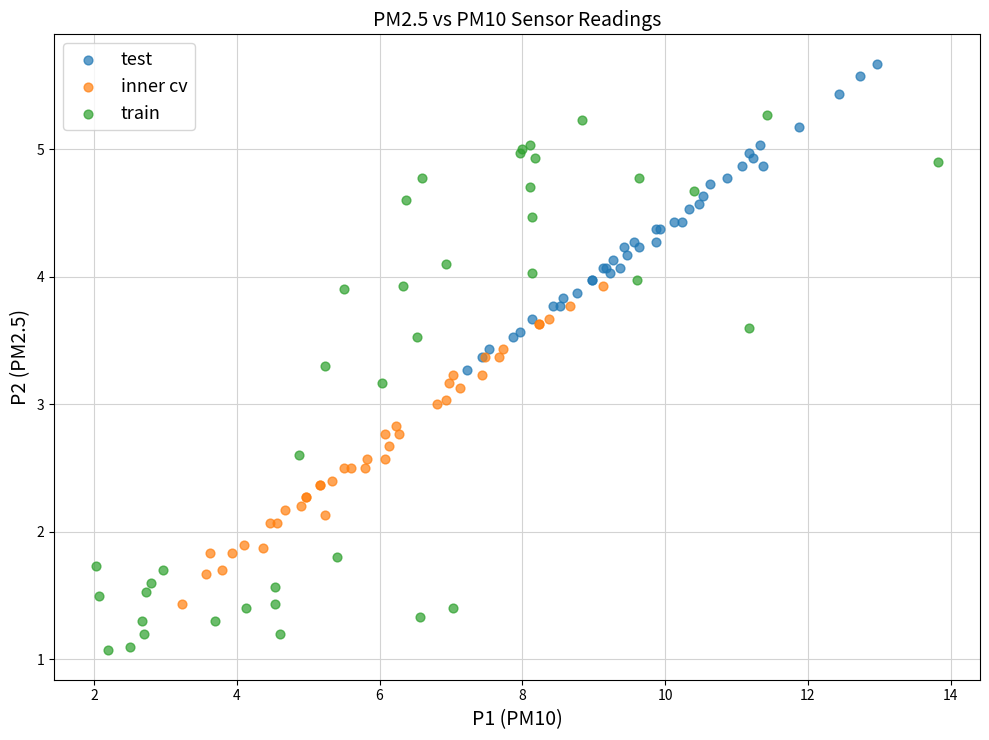

Which series reaches the maximum Y coordinate?

test